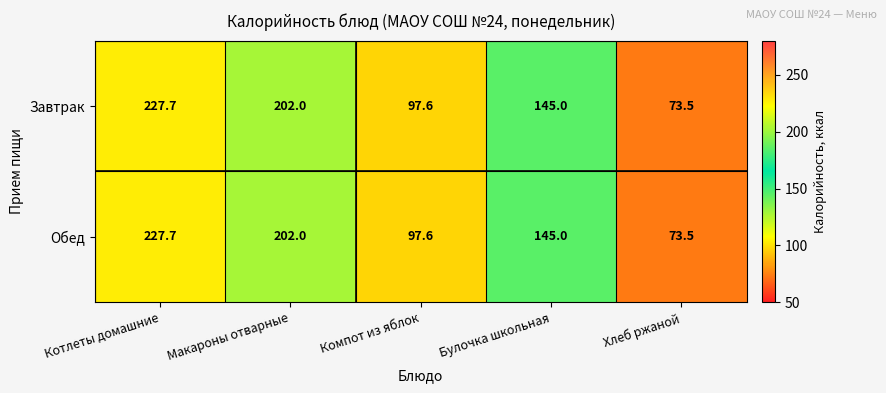

The Завтрак series shows 355.6 at Котлеты домашние. True or false?

False